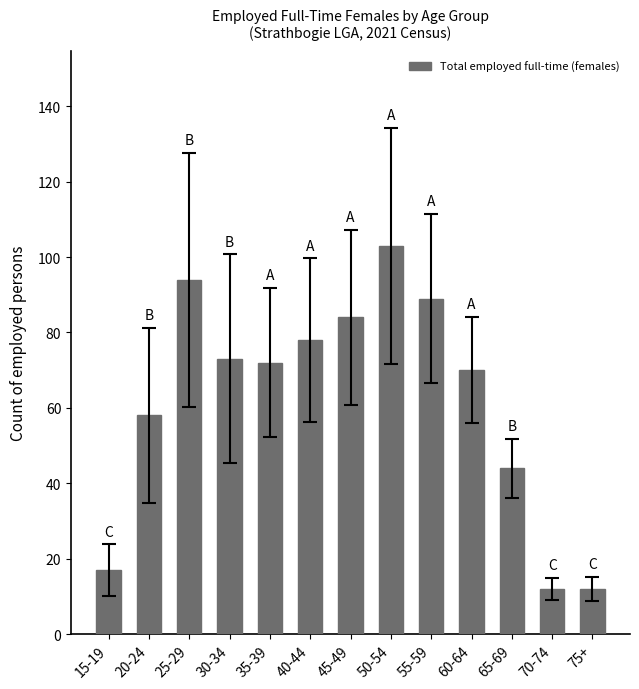

What is the maximum value shown in the chart?

103